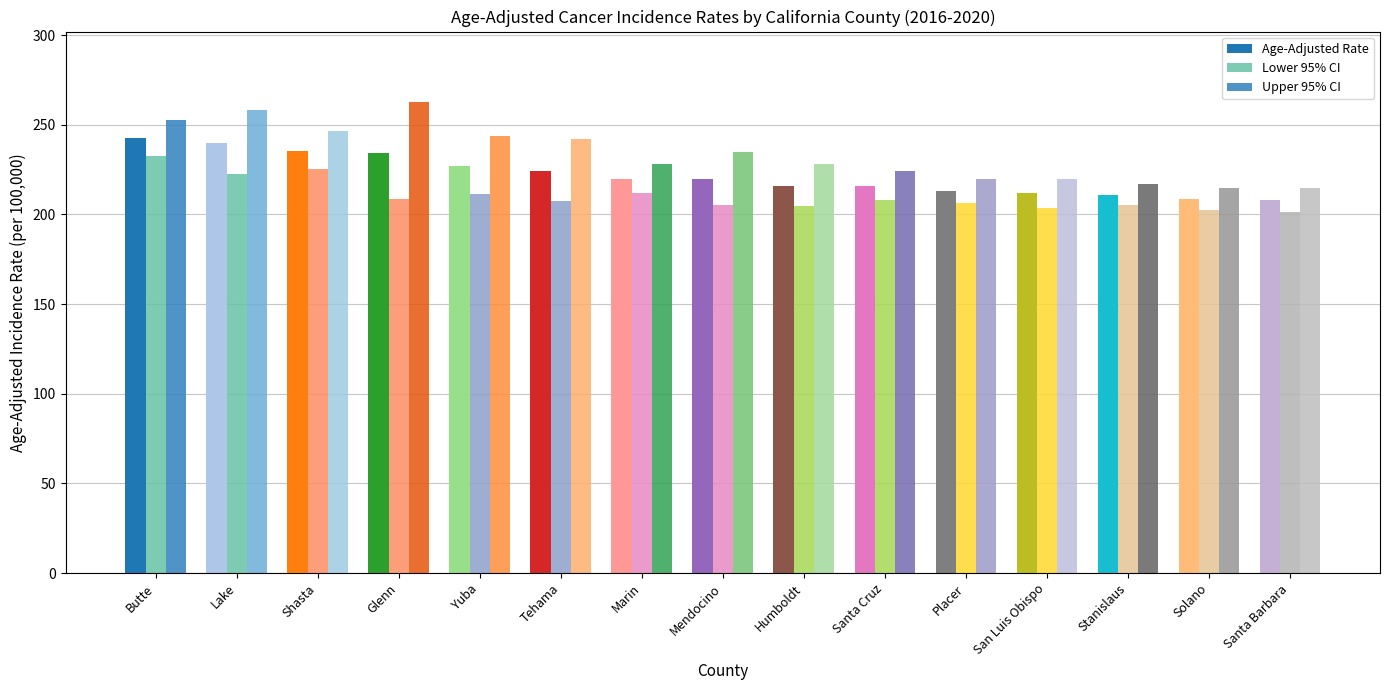

At Humboldt, list the series in order from smallest to largest.

Lower 95% CI, Age-Adjusted Rate, Upper 95% CI